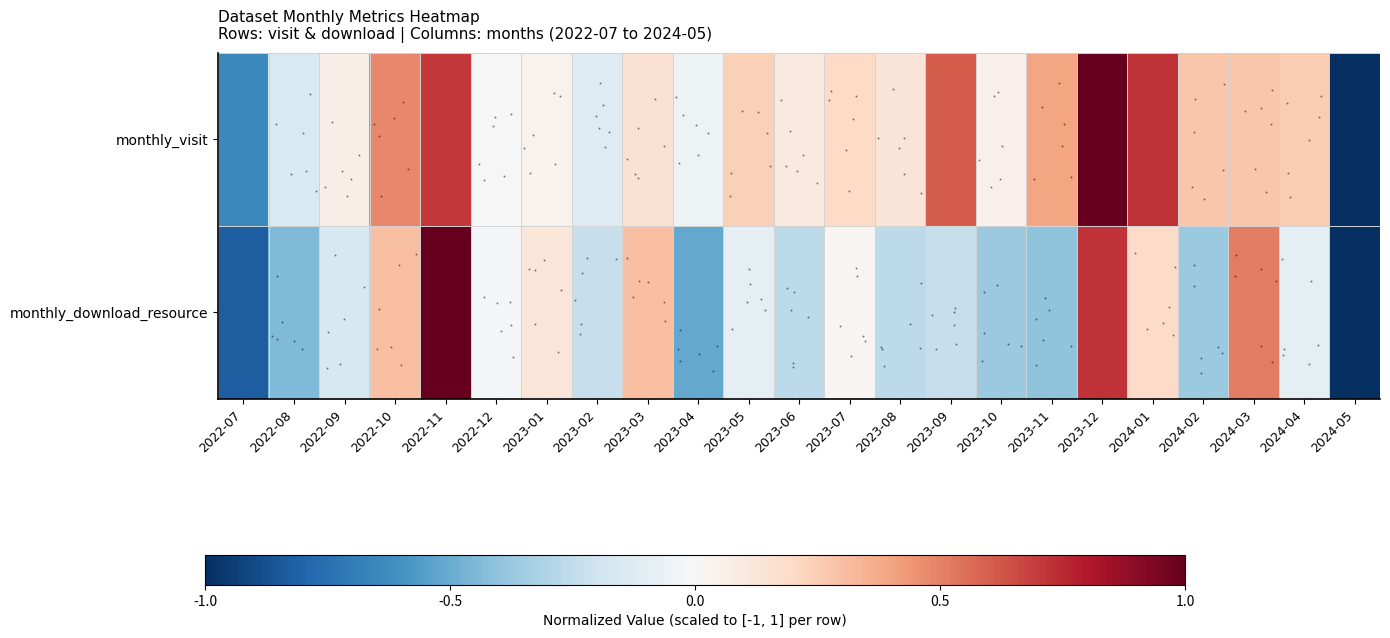

Which series has the largest total across all categories?

monthly_visit